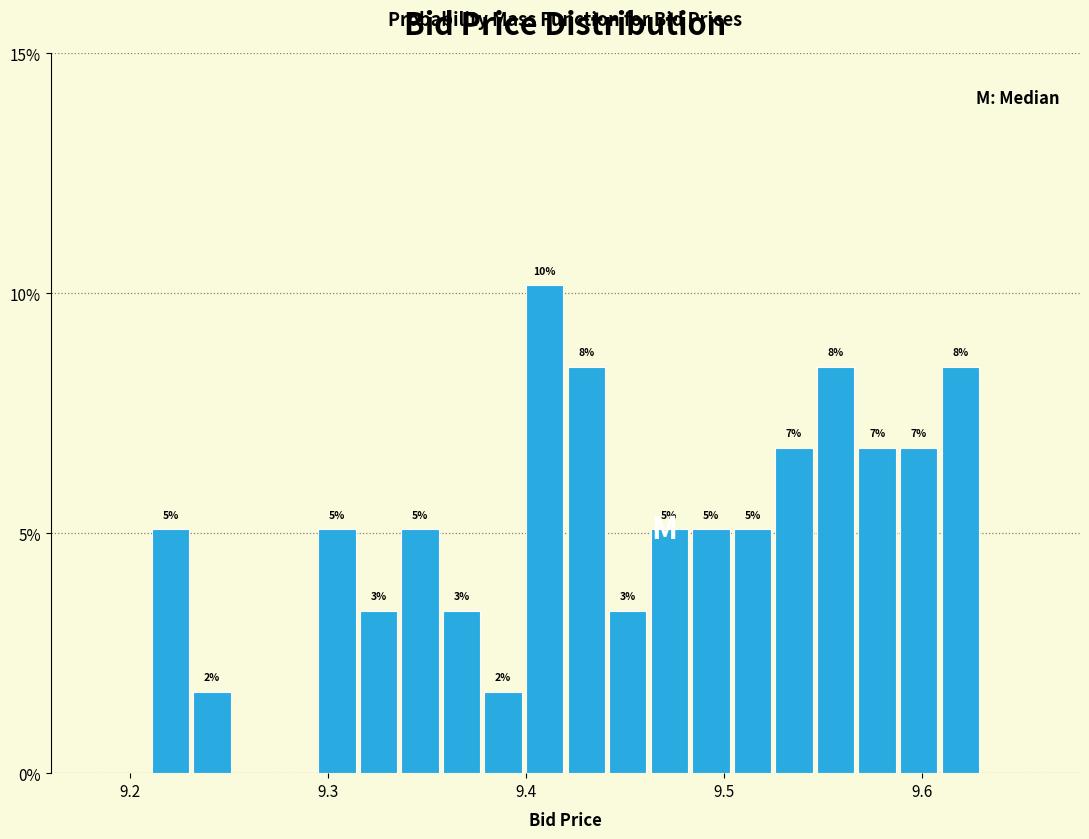

Read against the x-axis, roughly where is the centre of the tallest bar?

9.41